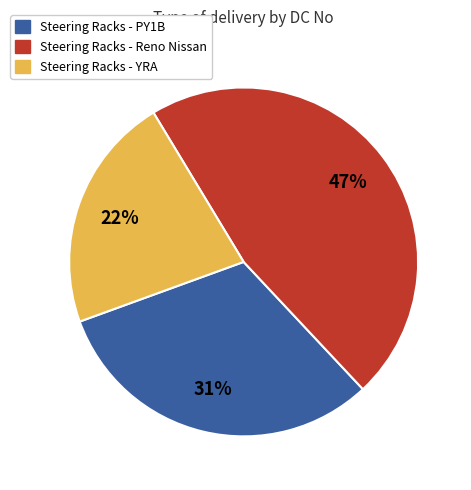

To the nearest percent, what is the difference between the Steering Racks - YRA and Steering Racks - Reno Nissan slice percentages?

25%